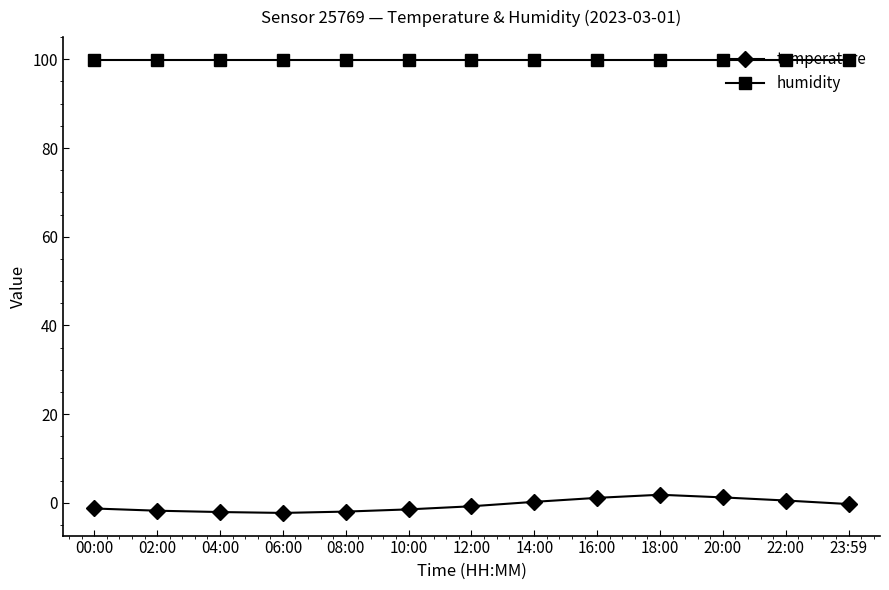

Is the value of temperature at 00:00 greater than the value of humidity at 20:00?

No